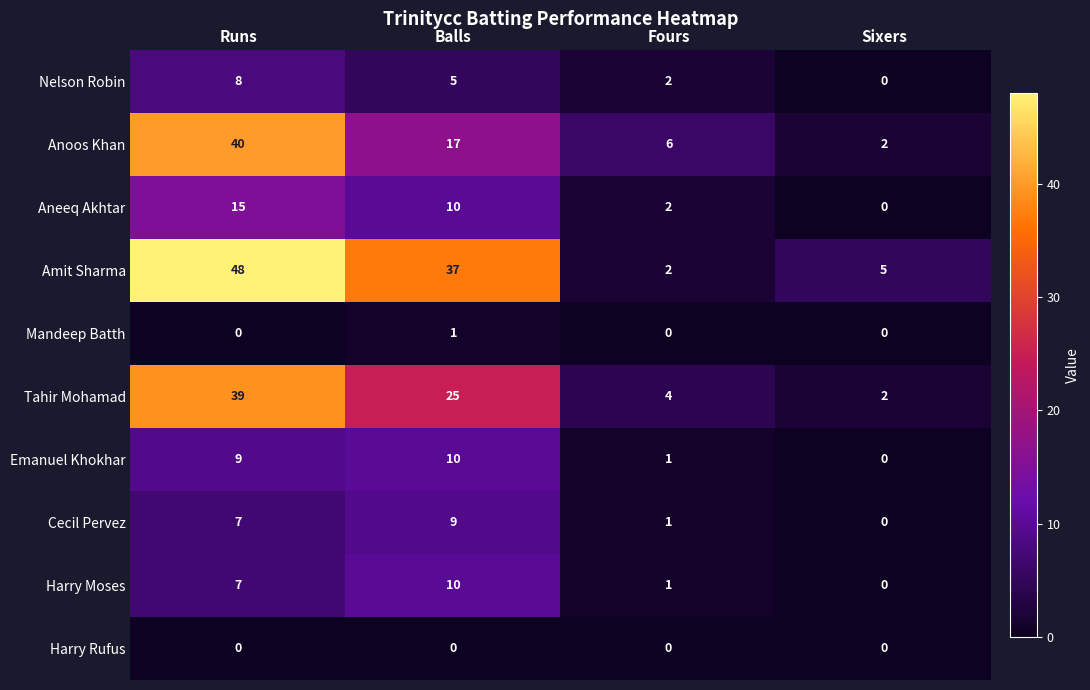

What is the maximum value shown in the chart?

48